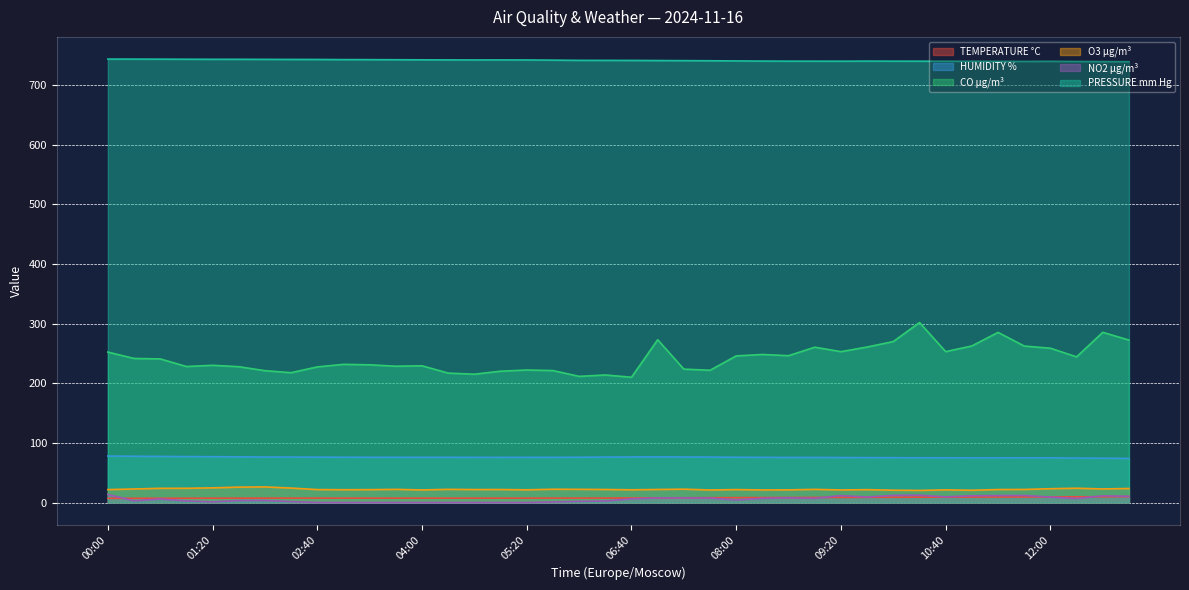

How many lines are shown in the chart?

6